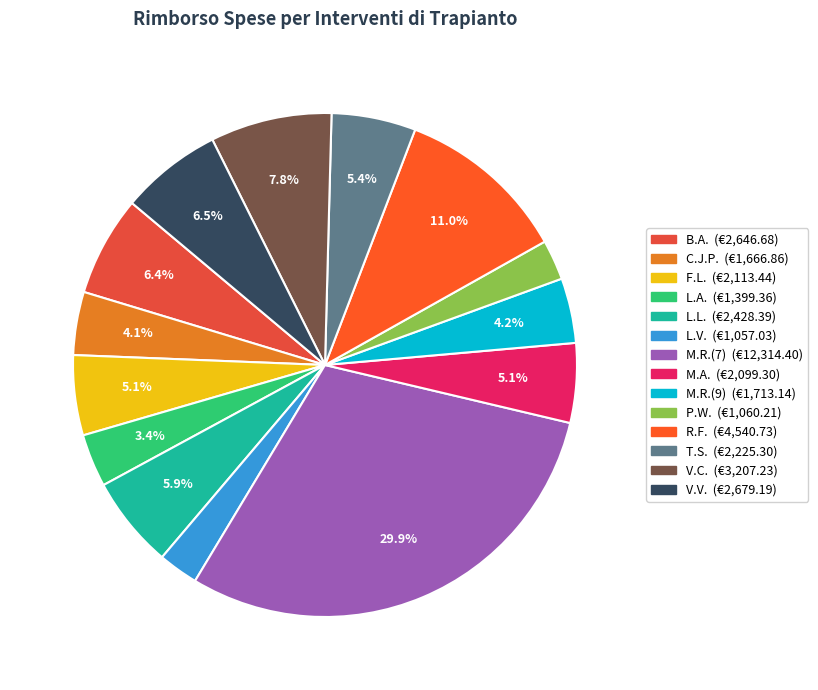

What is the largest slice in the pie chart?

M.R.(7)